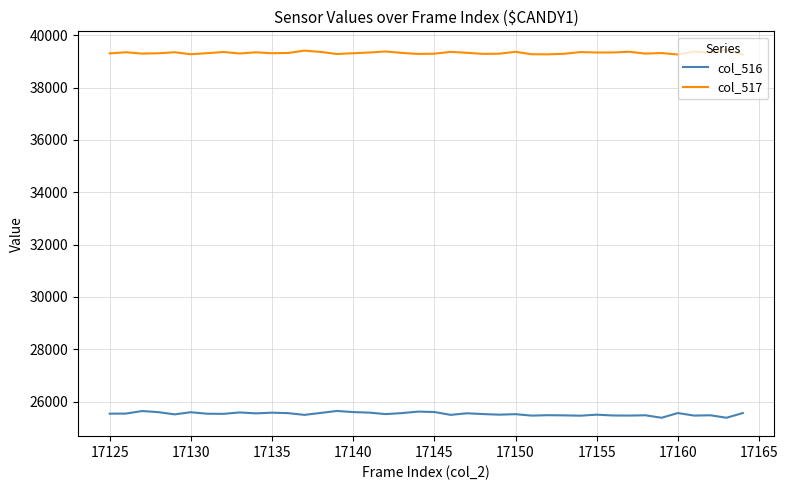

What is the highest value of the col_516 series?

25644